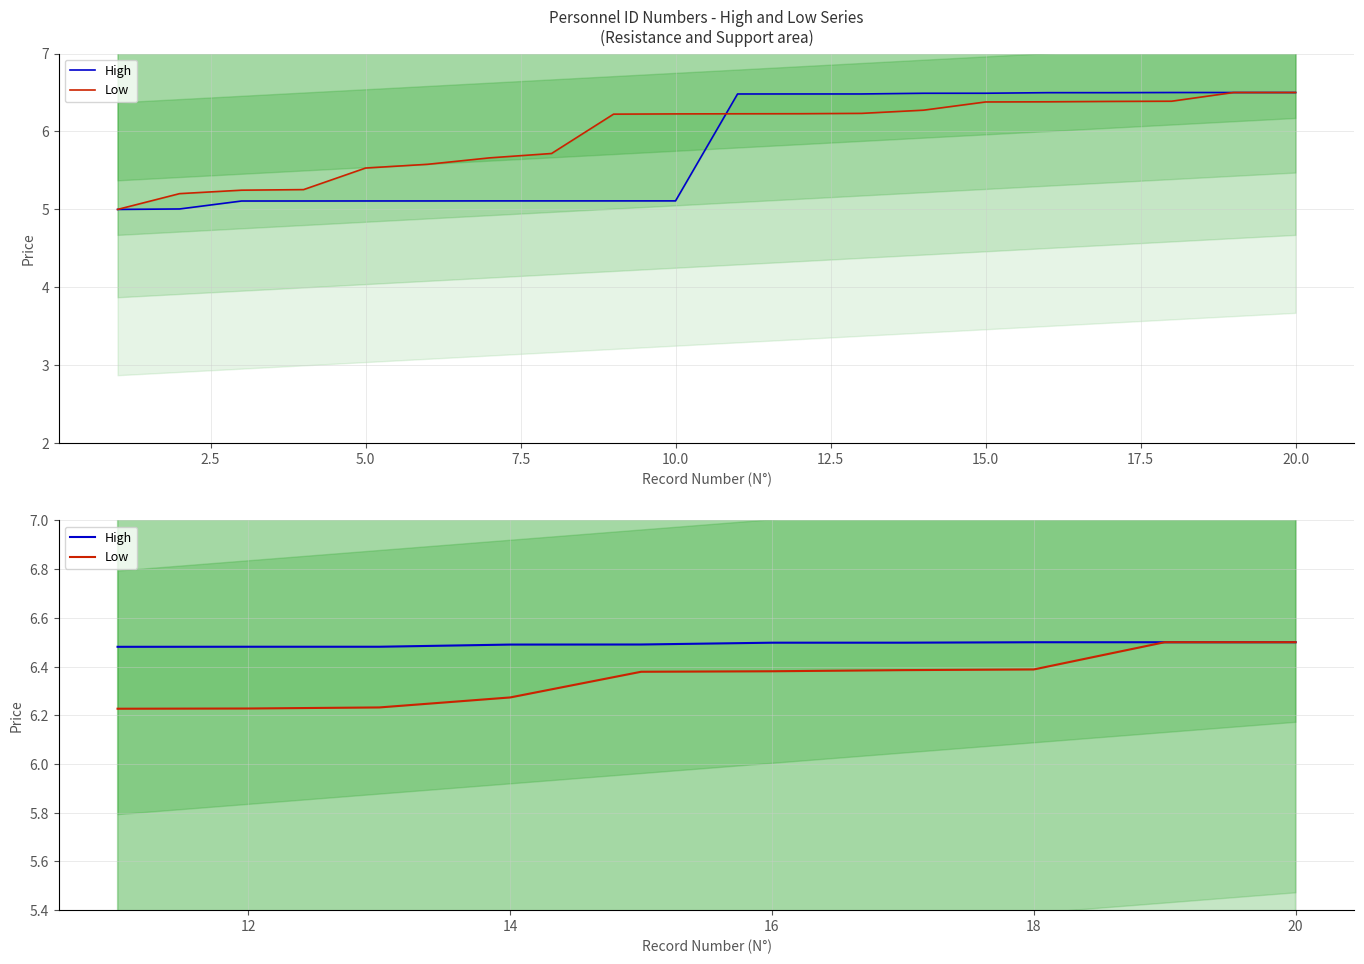

Does the chart display data point markers on the line(s)?

No